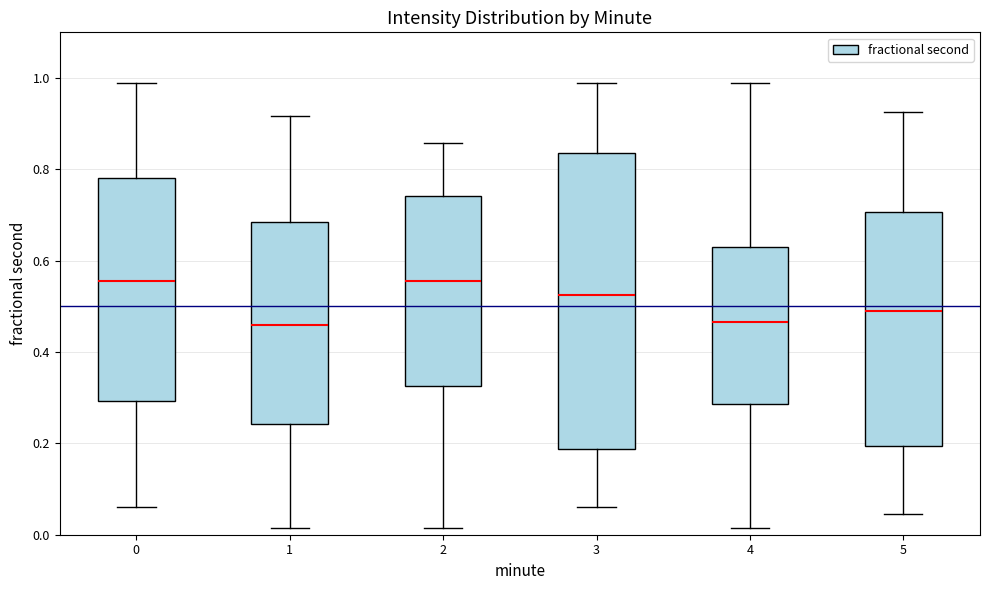

Reading left to right, transcribe this box plot: for each box, give where its median line is, the range the box spans, and where its two whiskers end, as read against the y-axis. The values are not printed on the chart, so give them approximately, as read against the axis.

0: median 0.56, box 0.30 to 0.78, whiskers 0.06 to 0.98
1: median 0.46, box 0.24 to 0.68, whiskers 0.02 to 0.92
2: median 0.56, box 0.32 to 0.74, whiskers 0.02 to 0.86
3: median 0.52, box 0.18 to 0.84, whiskers 0.06 to 0.98
4: median 0.46, box 0.28 to 0.64, whiskers 0.02 to 0.98
5: median 0.48, box 0.20 to 0.70, whiskers 0.04 to 0.92